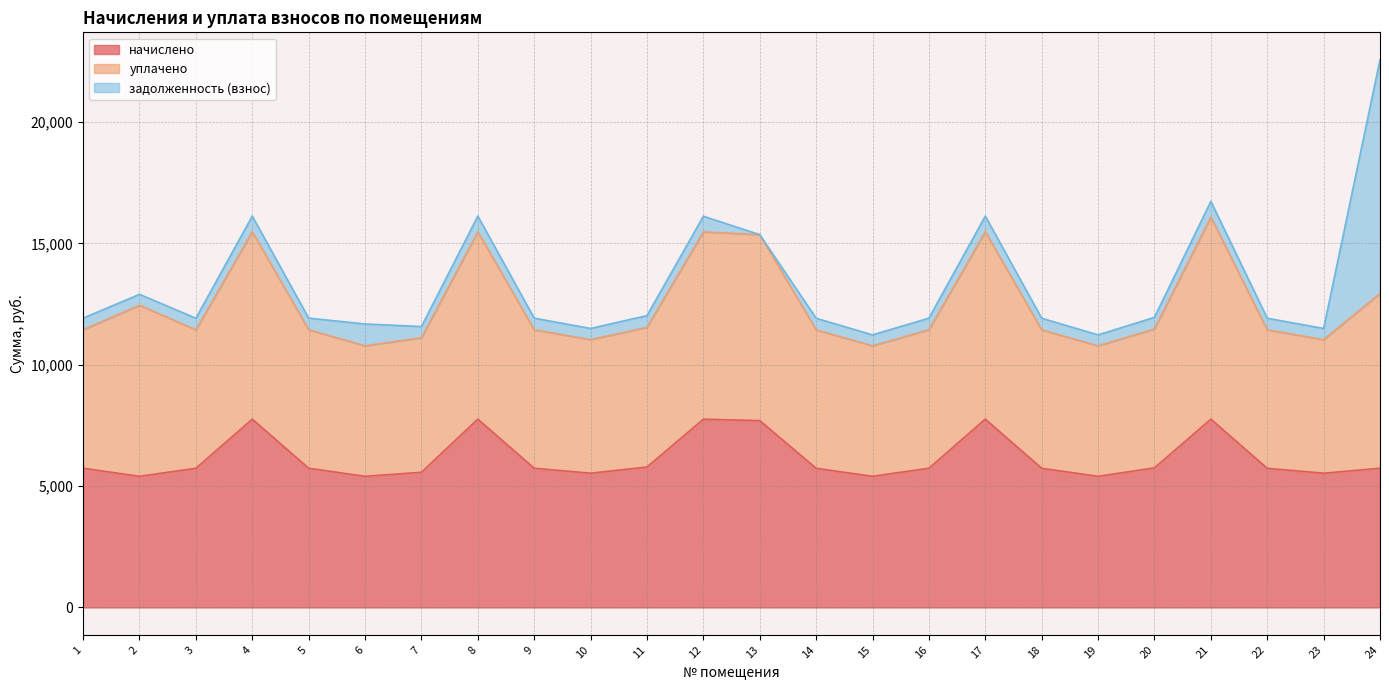

At how many categories does at least one series exceed 2593?

24